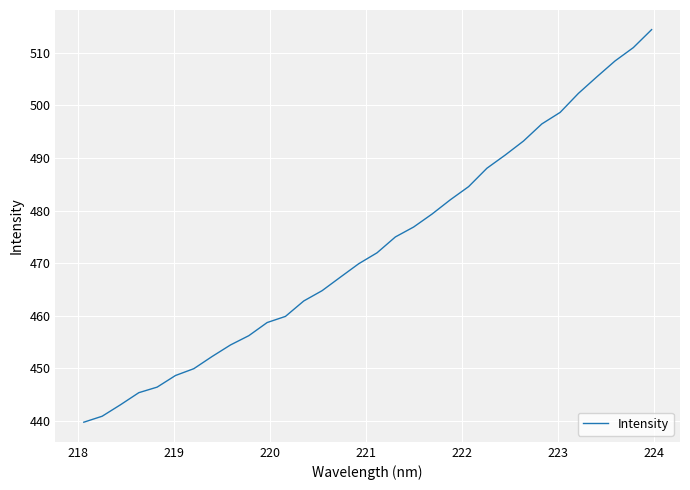

What is the difference between the maximum and minimum values?

74.7